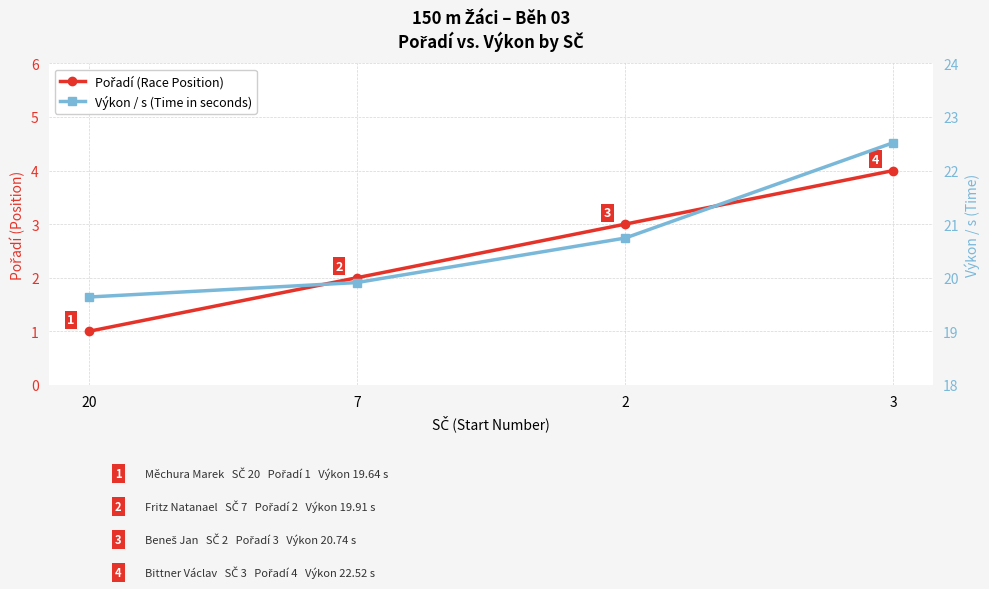

How many values in the Pořadí (Race Position) series exceed 3?

1